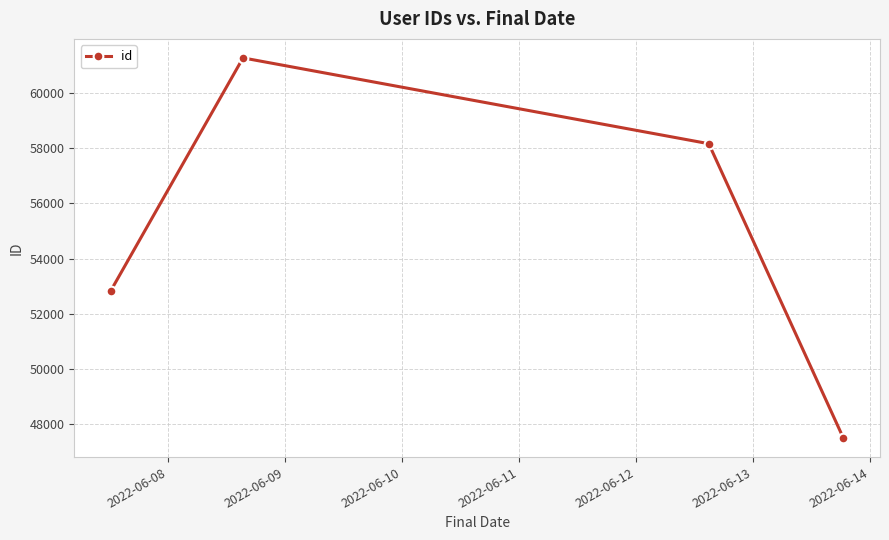

What is the value of the 3rd point from the left?

58161